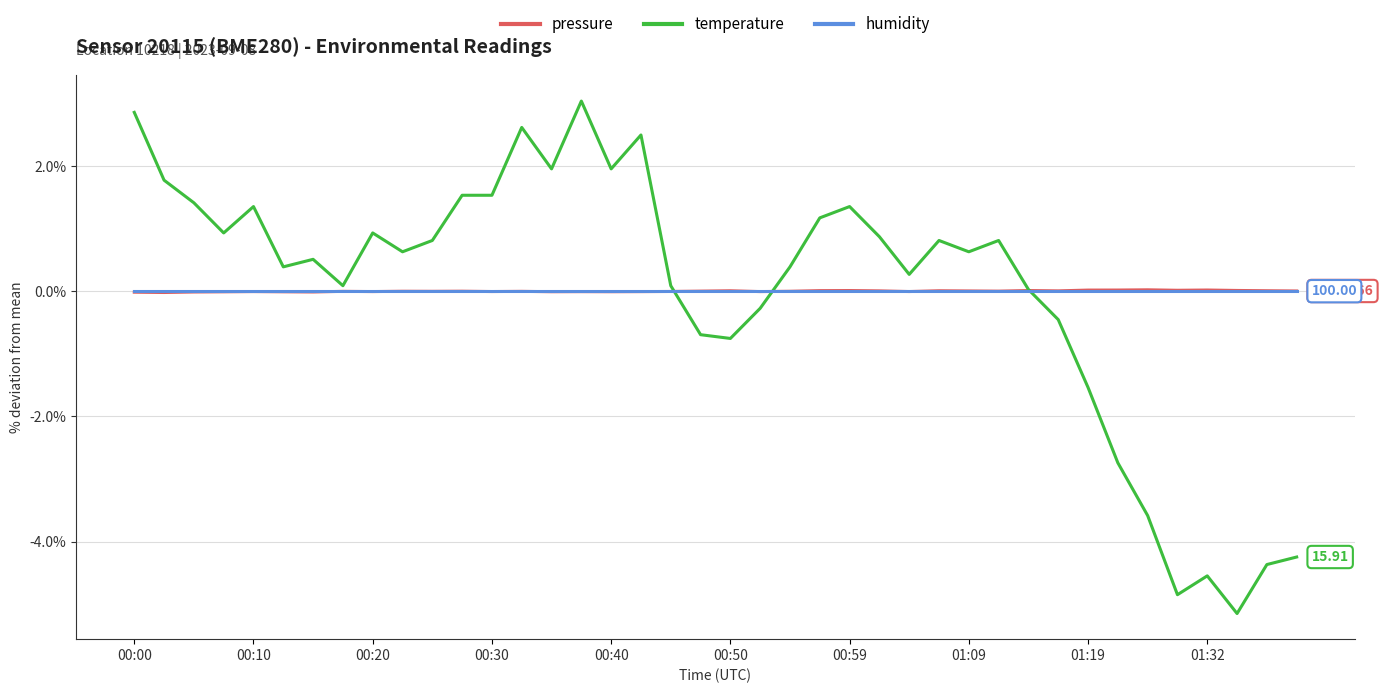

Which series has the widest spread of values?

temperature